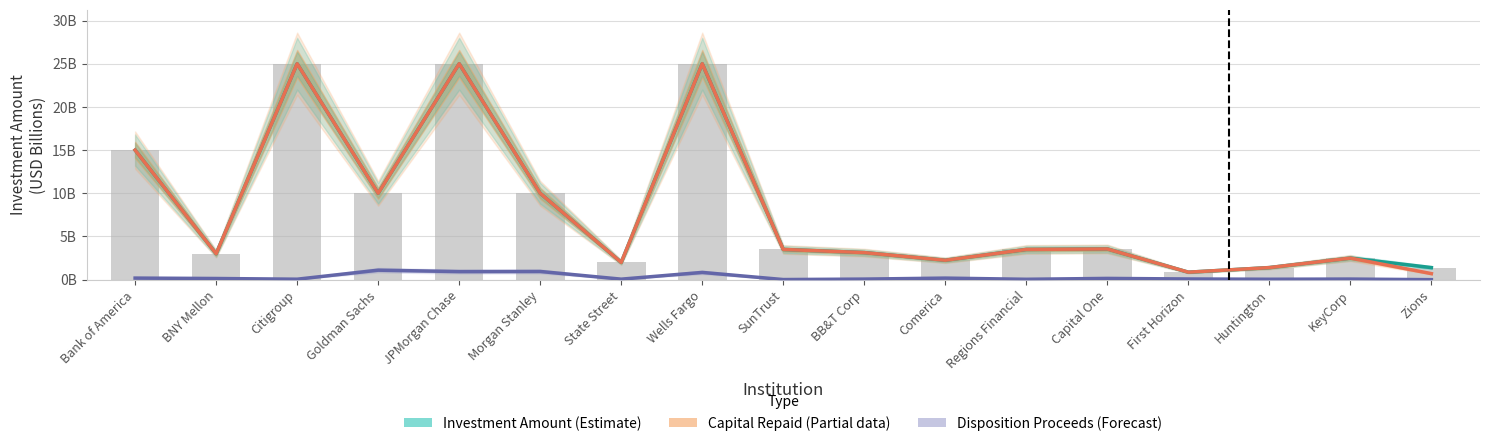

How many data points in Investment Amount (Estimate) are less than 3?

6